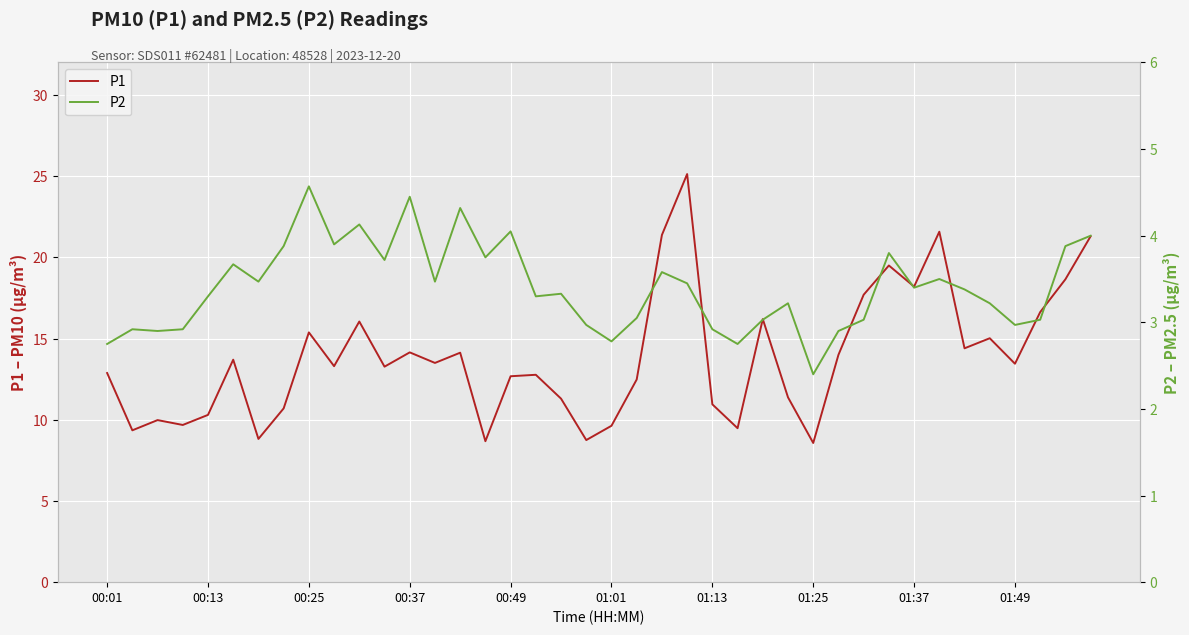

Is it true that P1 equals 6.2 at 00:49?

False